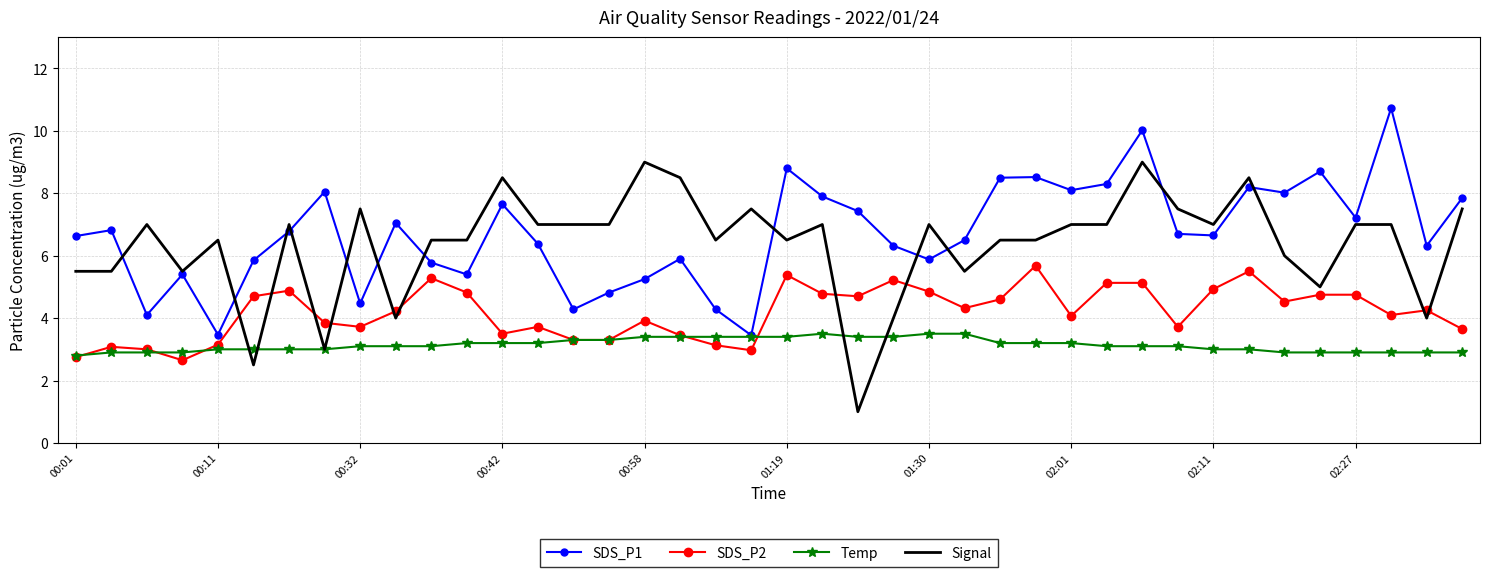

List the series in order of their peak value, highest first.

SDS_P1, Signal, SDS_P2, Temp